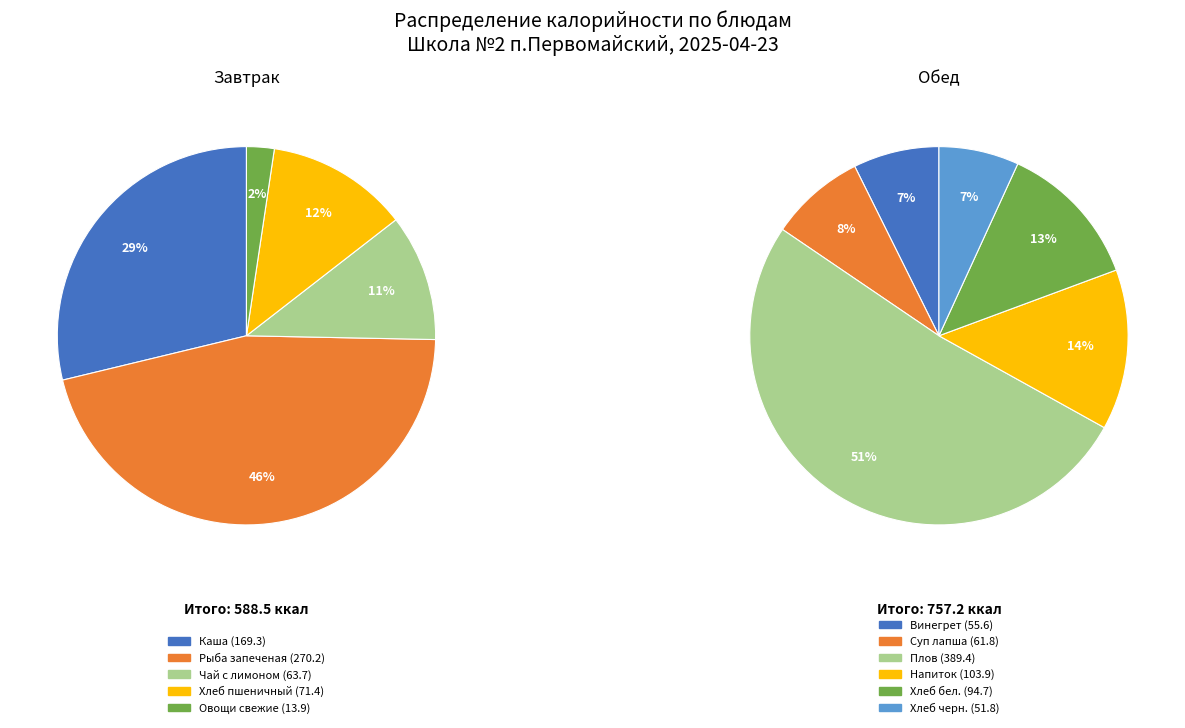

Is Обед (итого) the majority of the pie?

Yes